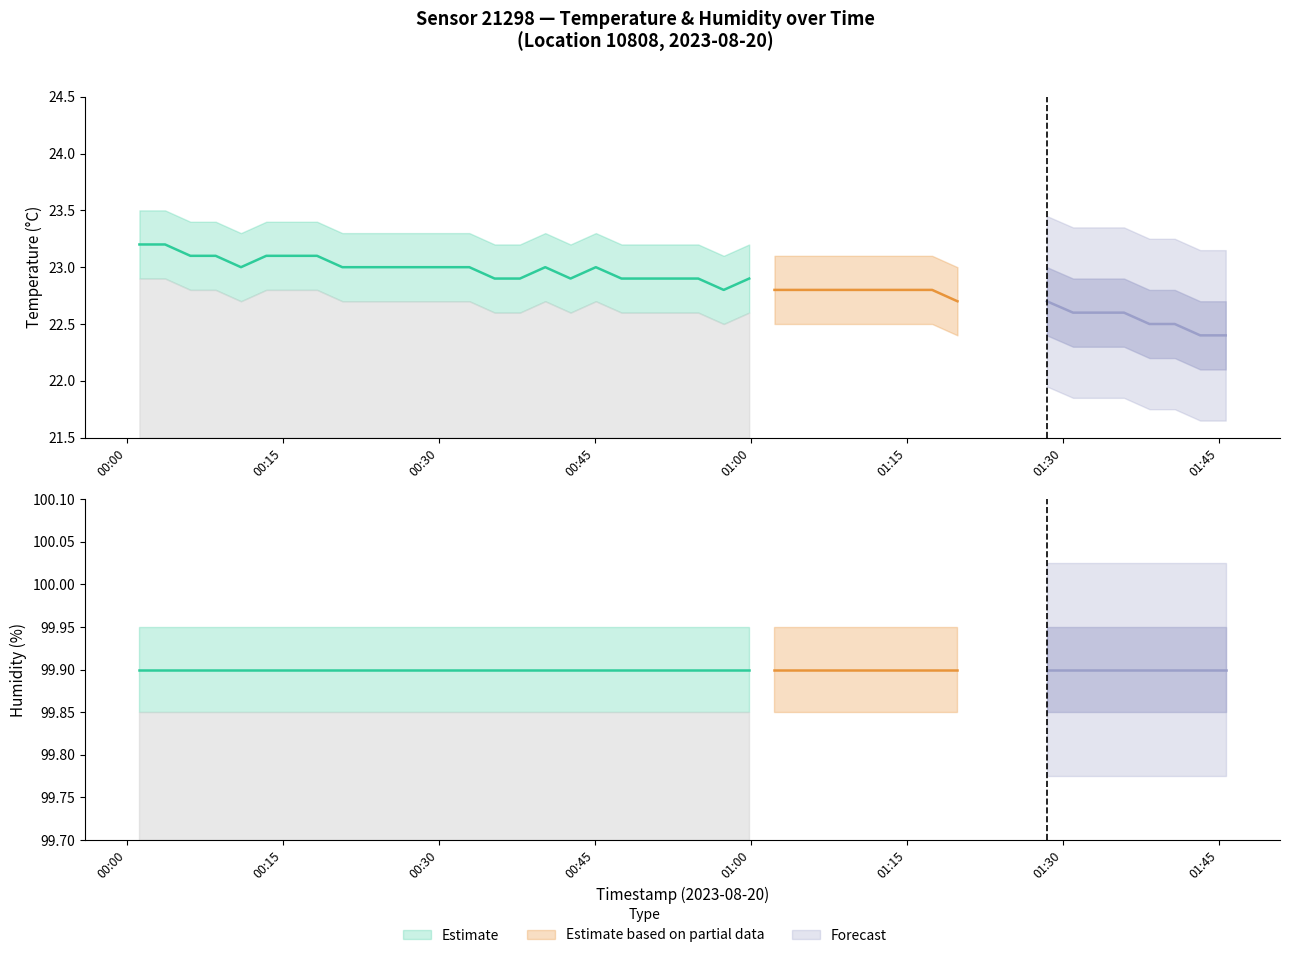

What is the value of the temperature point at the 28th from the left?

22.8